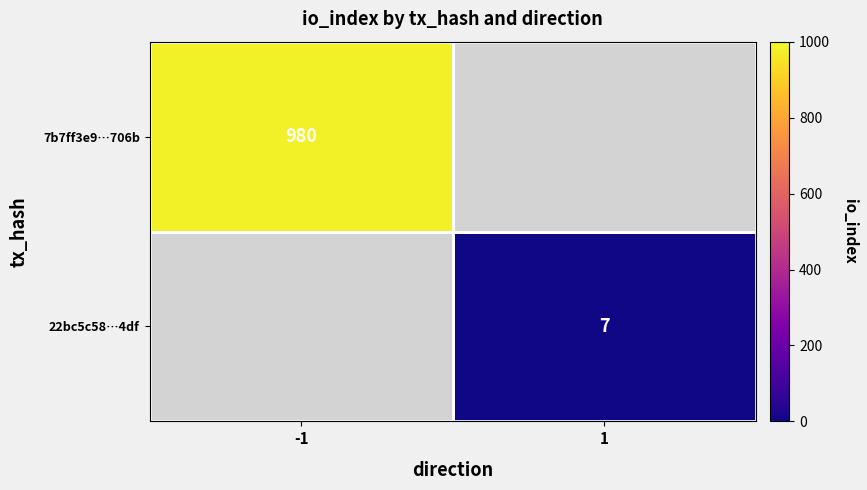

How many distinct data groups are displayed?

2